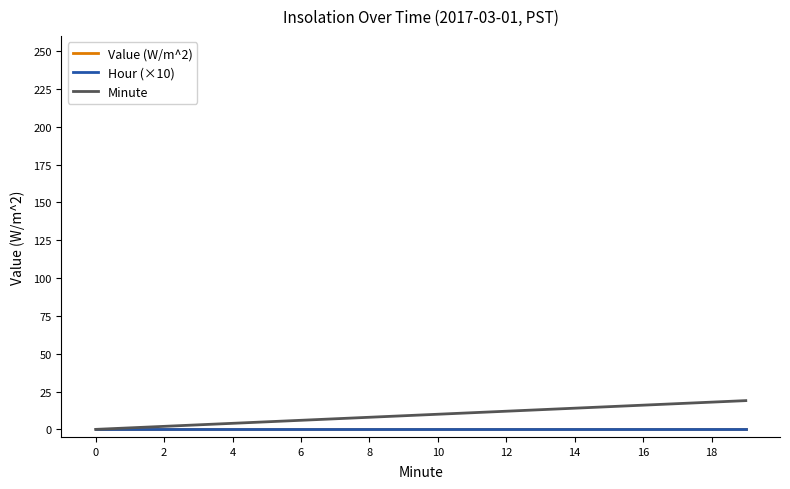

Is this an area chart (filled region under the line)?

No